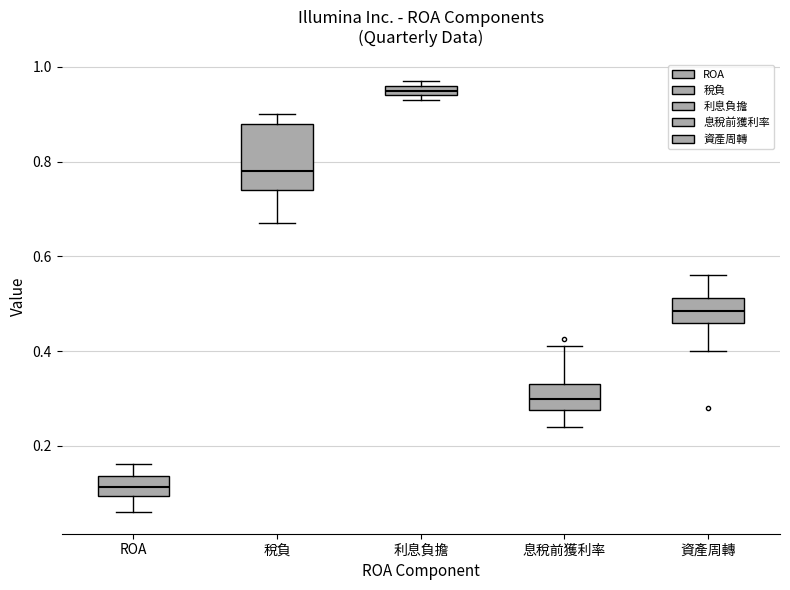

Comparing the boxes themselves (not the whiskers), which one is the tallest?

稅負